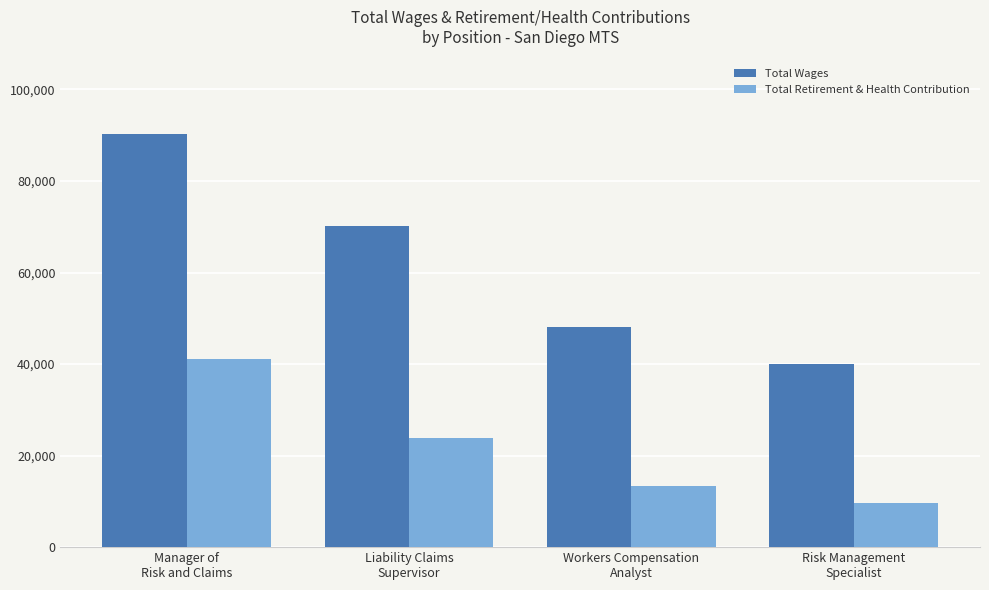

What is the total value across all series at Manager of
Risk and Claims?

131346